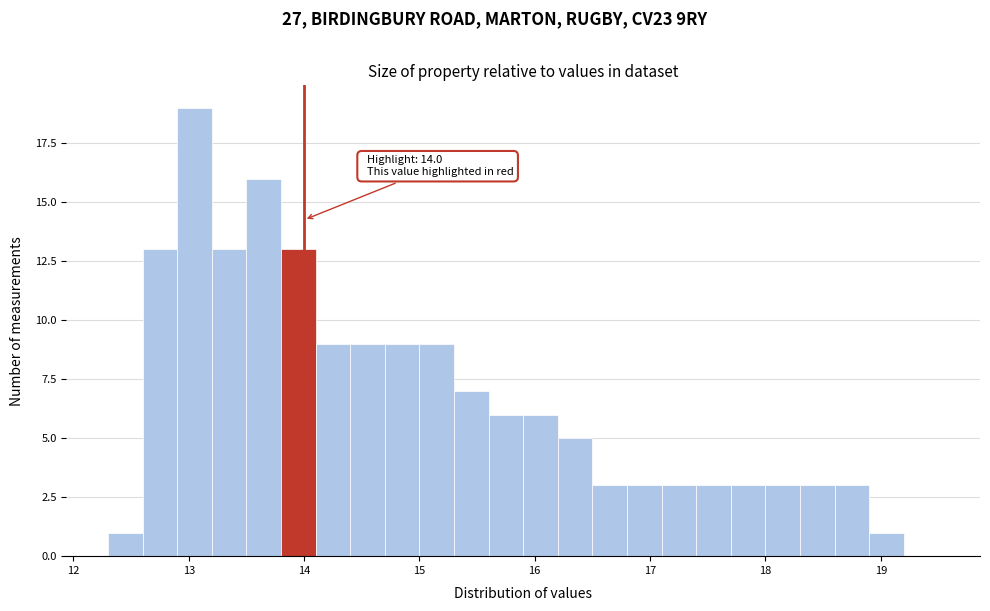

Read against the x-axis, roughly where is the centre of the tallest bar?

13.1